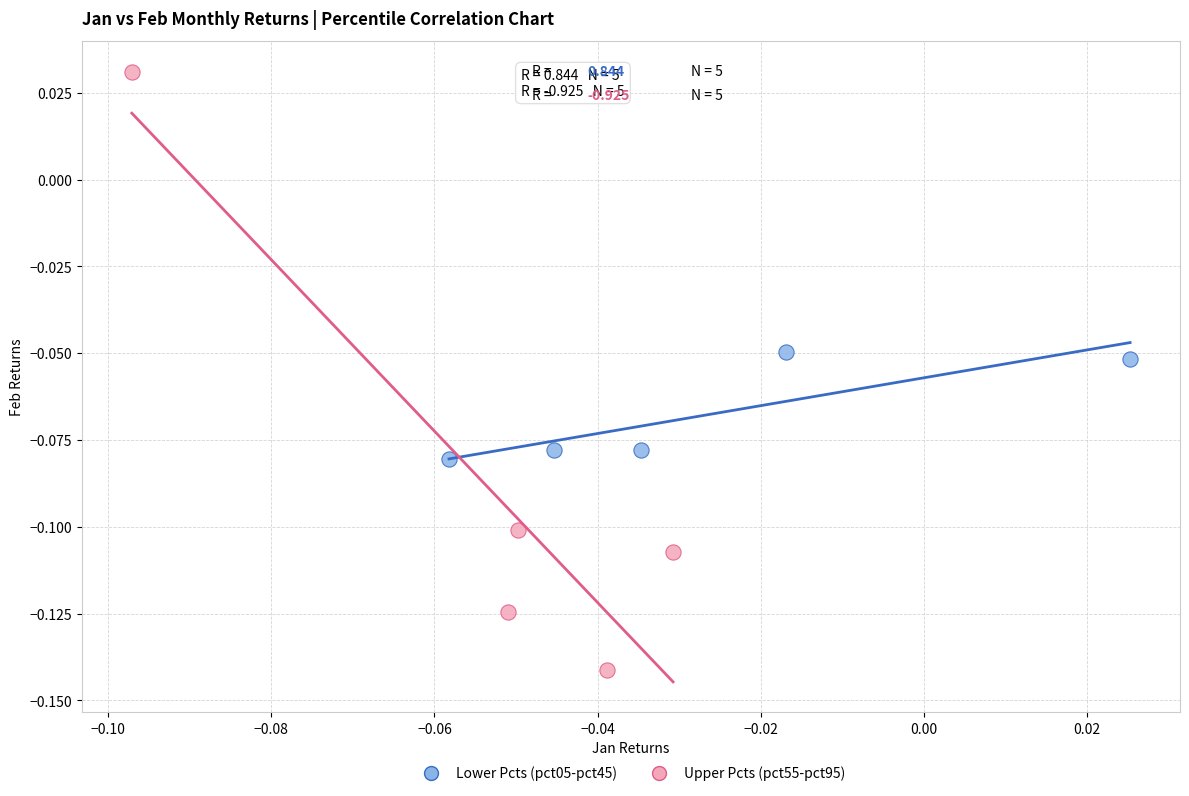

Which series has the widest spread of Y values?

Upper Pcts (pct55-pct95)